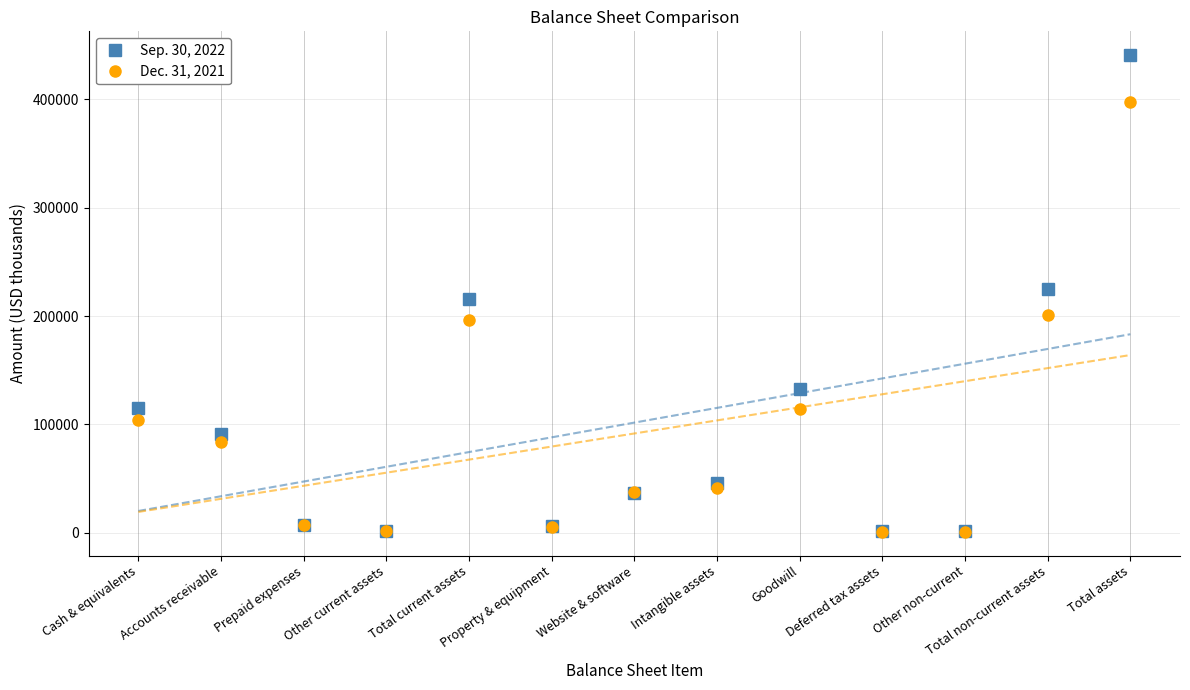

Reading left to right, extract all data points from this chart.

Sep. 30, 2022: Cash & equivalents=114808	Accounts receivable=91414	Prepaid expenses=7600	Other current assets=1893	Total current assets=215715	Property & equipment=6235	Website & software=36863	Intangible assets=45601	Goodwill=133009	Deferred tax assets=1253	Other non-current=2059	Total non-current assets=225020	Total assets=440735
Dec. 31, 2021: Cash & equivalents=103859	Accounts receivable=83578	Prepaid expenses=6970	Other current assets=1649	Total current assets=196056	Property & equipment=5630	Website & software=38038	Intangible assets=40963	Goodwill=114509	Deferred tax assets=956	Other non-current=1113	Total non-current assets=201209	Total assets=397265